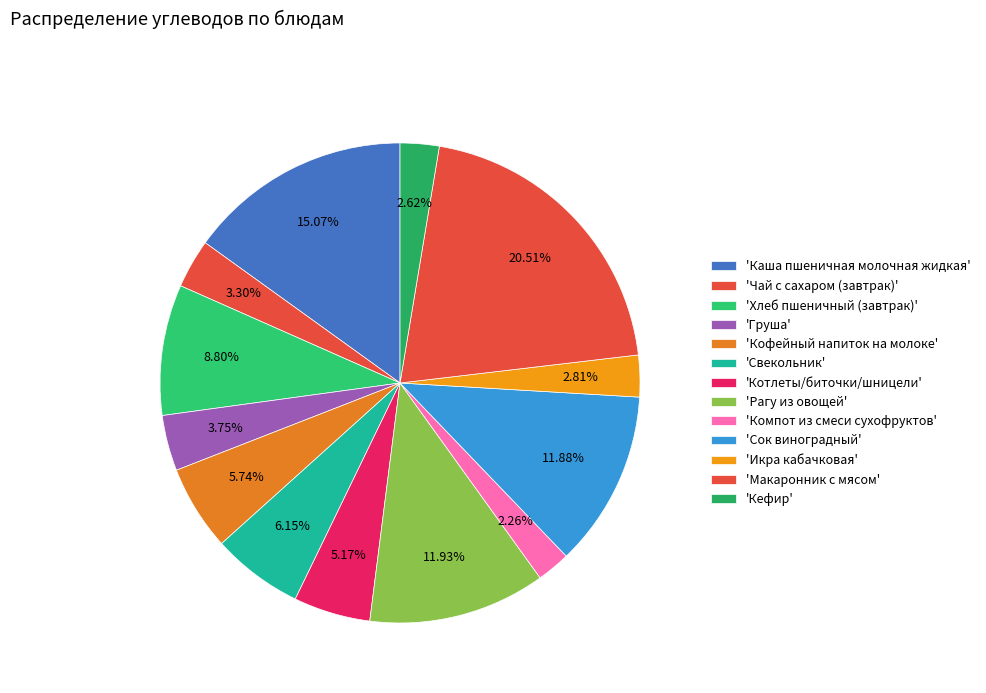

Count the number of slices in the pie.

13